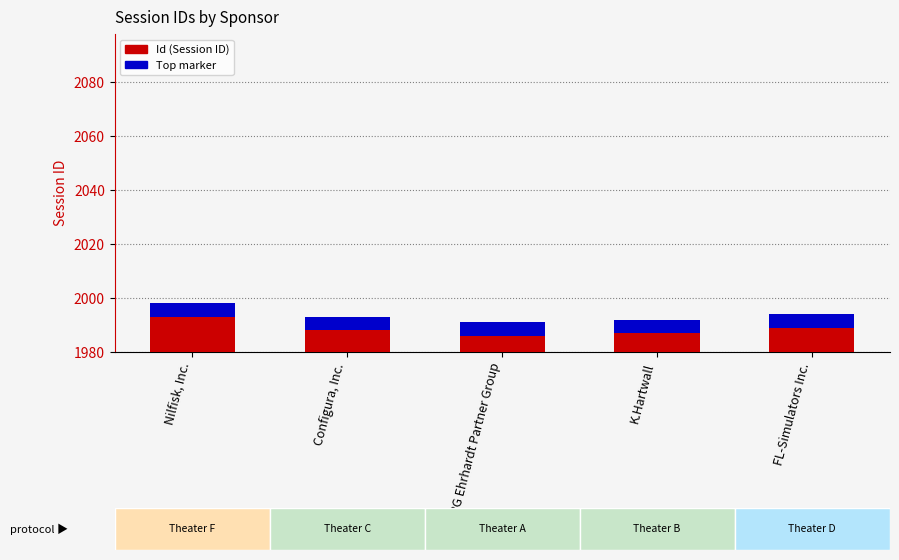

Where does the data first go above 1993?

Nilfisk, Inc.